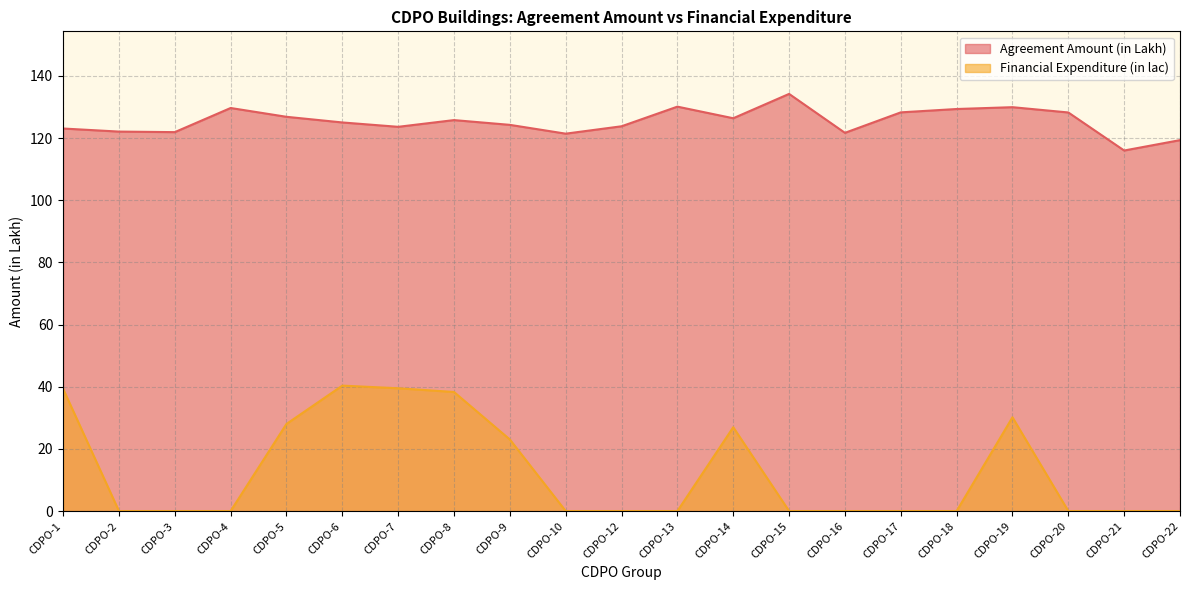

What is the difference between the maximum and minimum values in the Financial Expenditure (in lac) series?

40.4